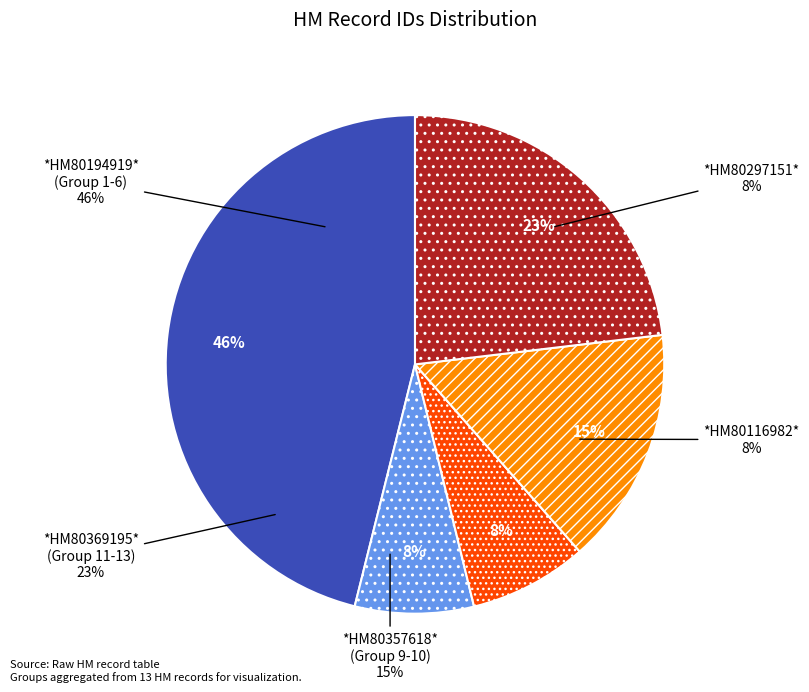

Is there any slice that represents more than half of the pie?

No